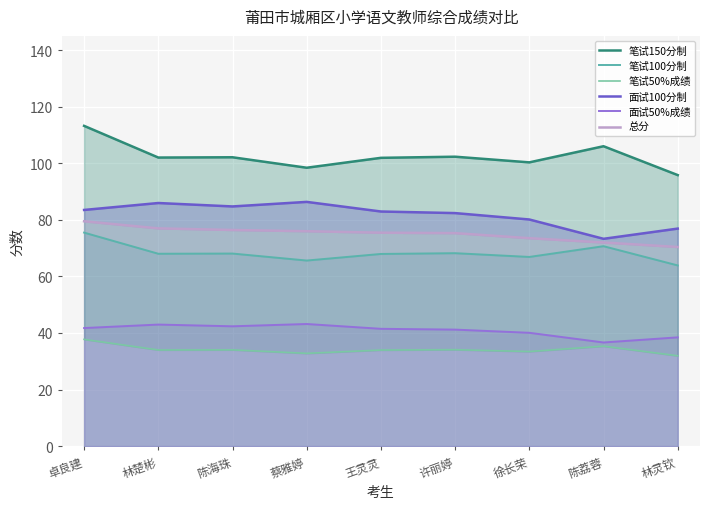

What is the difference between the maximum and second lowest values in the 笔试100分制 series?

9.9